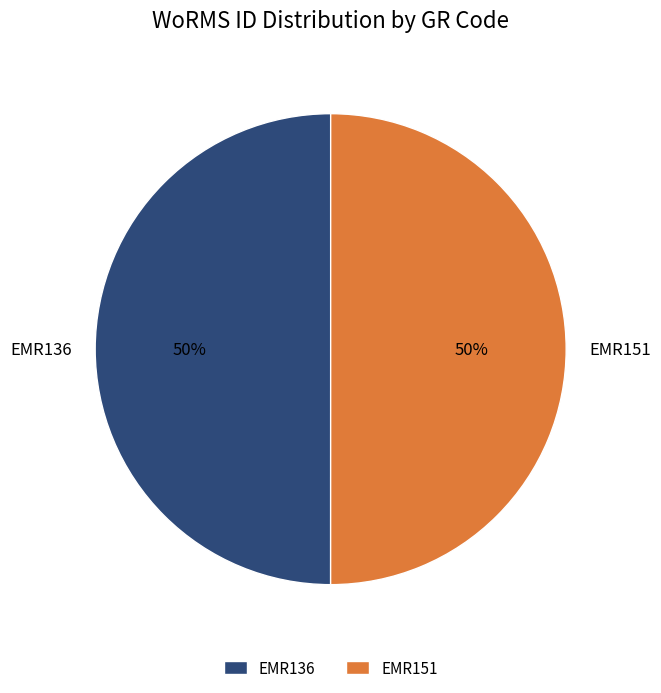

To the nearest percent, what percentage of the pie is EMR136?

50%